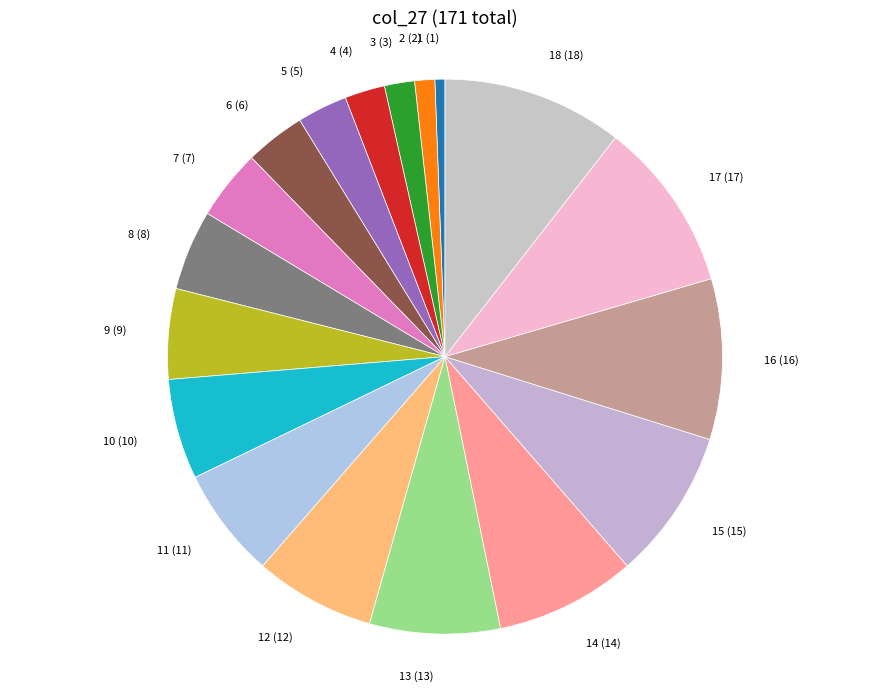

Count the number of slices in the pie.

18